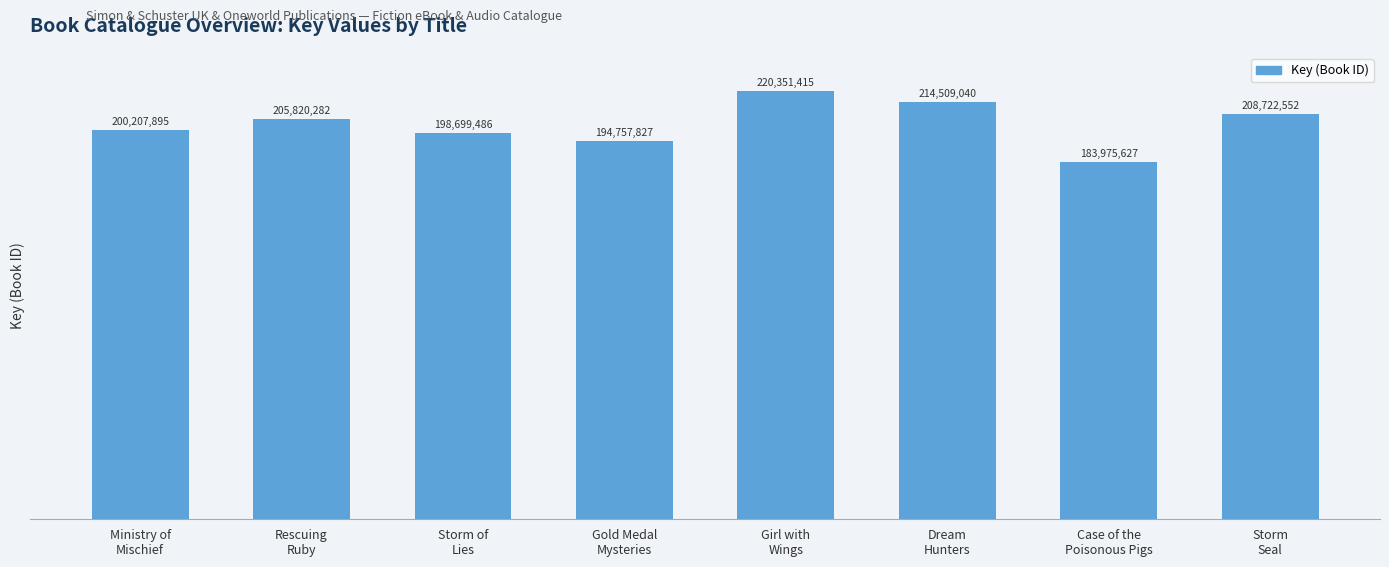

How many bars are there in total?

8